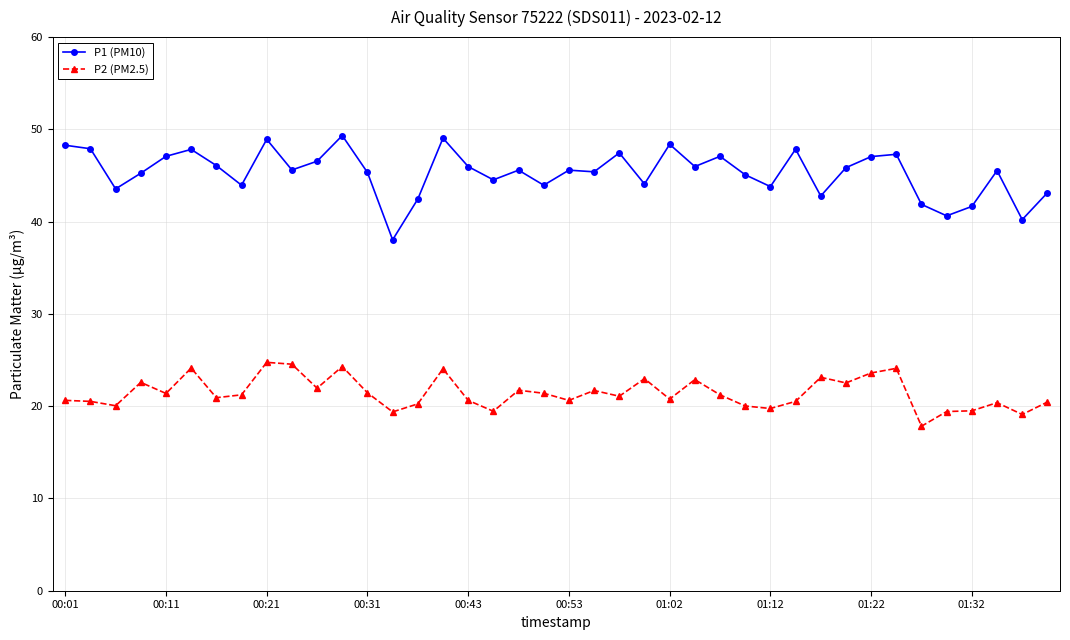

True or false: P1 (PM10) and P2 (PM2.5) intersect in this chart.

False